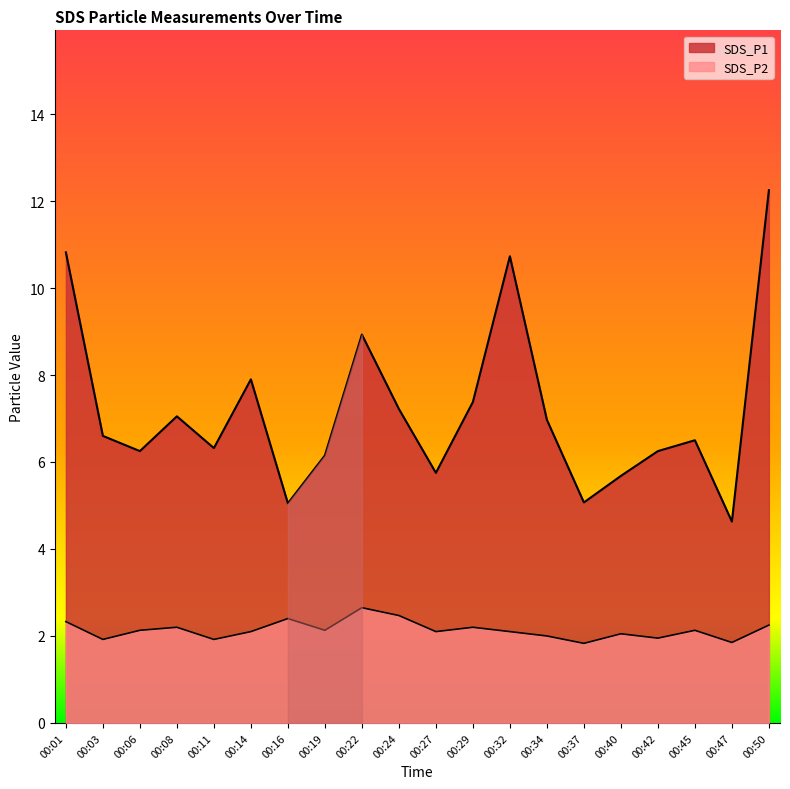

The SDS_P1 series shows 9.2 at 00:42. True or false?

False